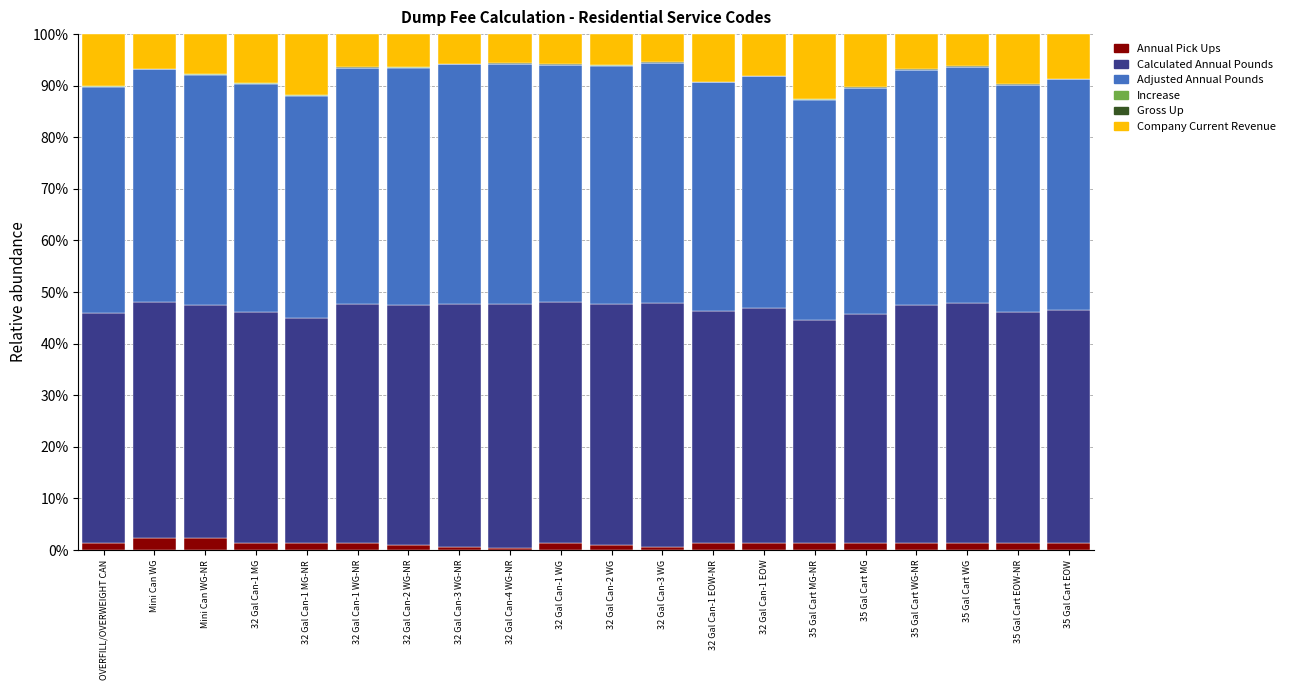

What is the label of the 16th bar from the right?

32 Gal Can-1 MG-NR